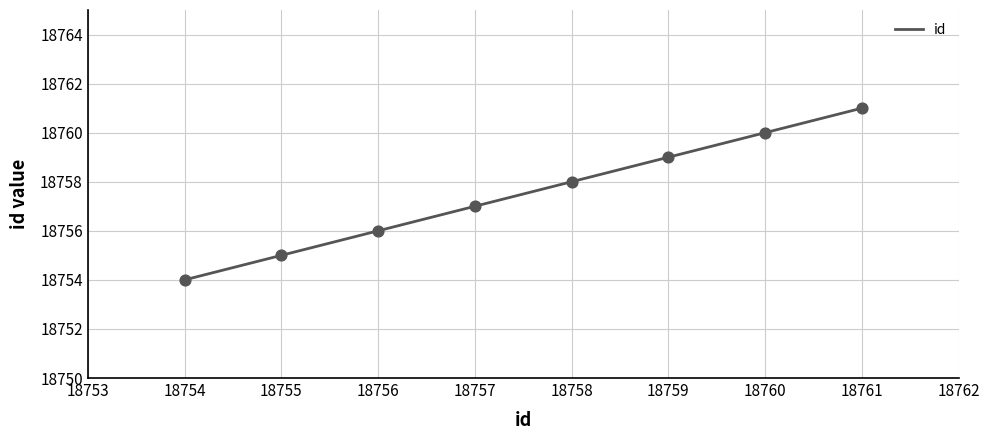

What is the ratio of the value at 18754 to the value at 18756?

1.0